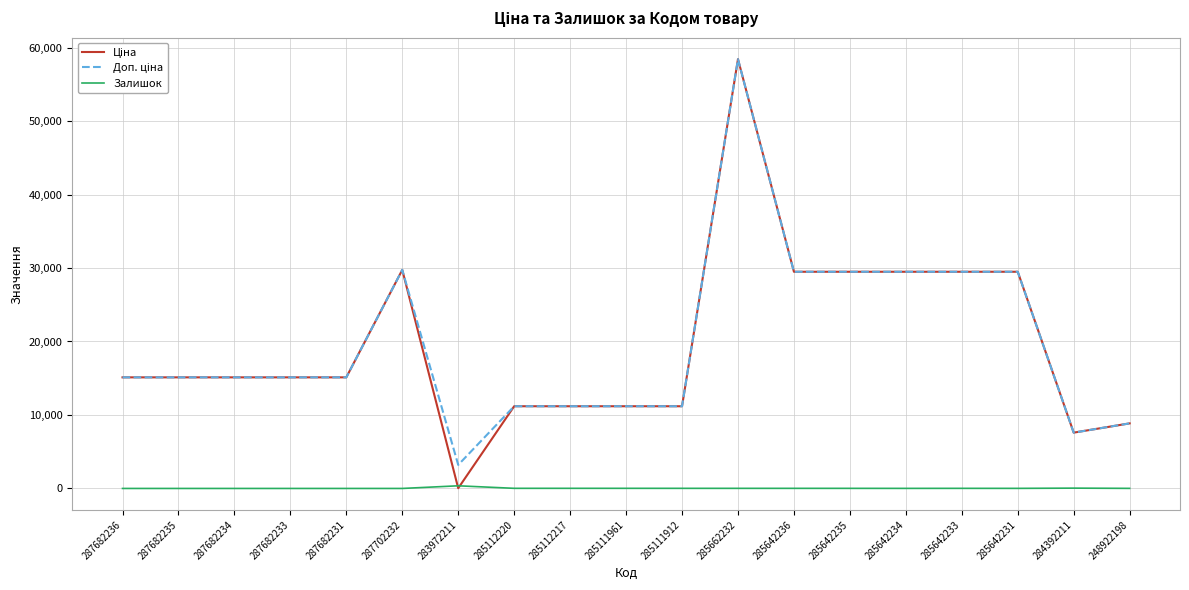

At which category is the sum across all series the highest?

285662232